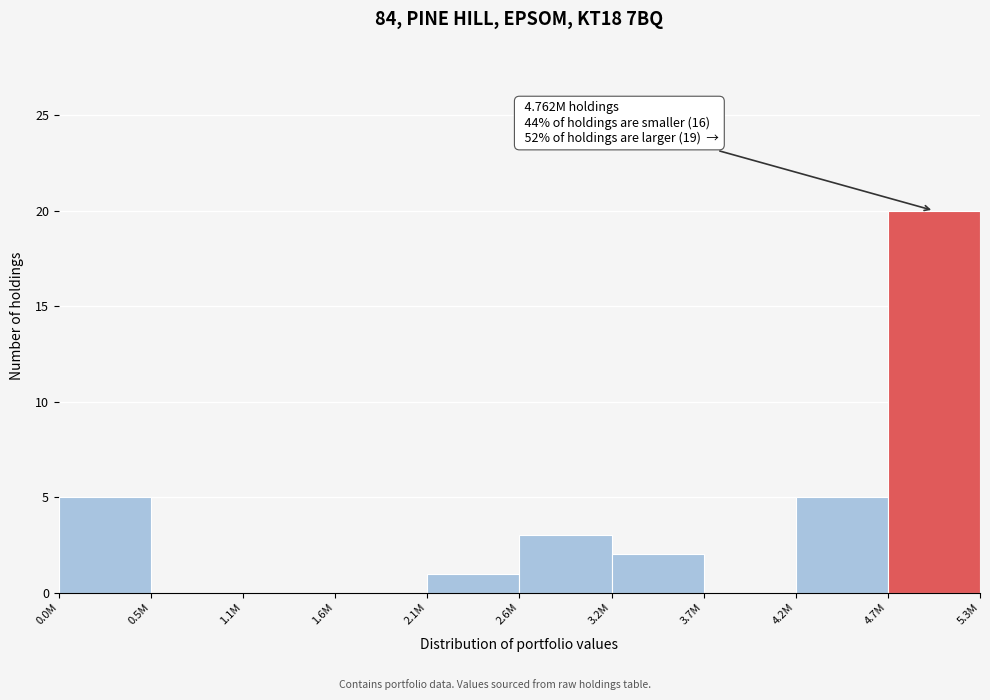

Reading left to right, what are all the values shown in this chart?

0.0M=5	0.5M=0	1.1M=0	1.6M=0	2.1M=1	2.6M=3	3.2M=2	3.7M=0	4.2M=5	4.7M=20